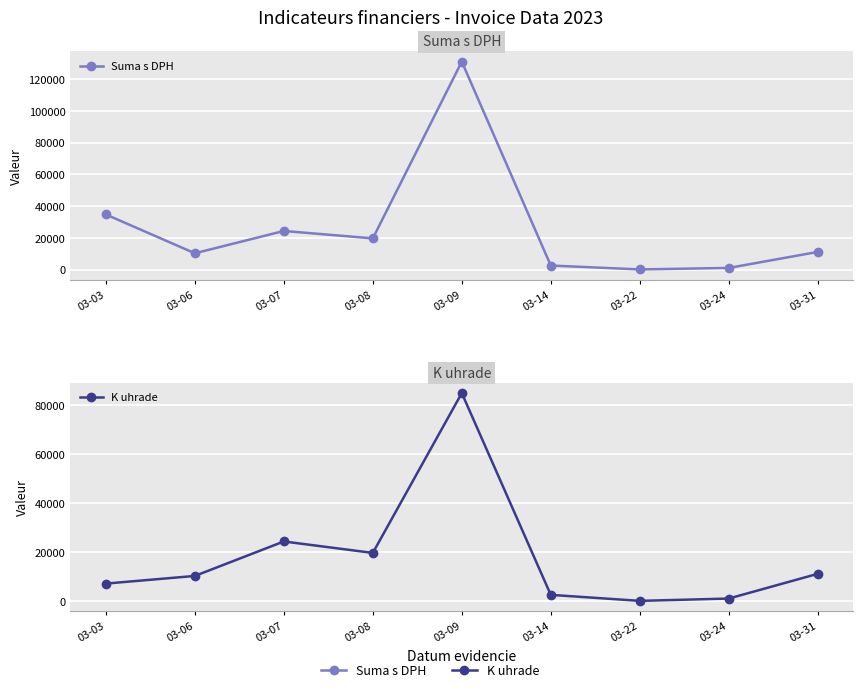

Which label corresponds to the smallest value in the chart?

03-22